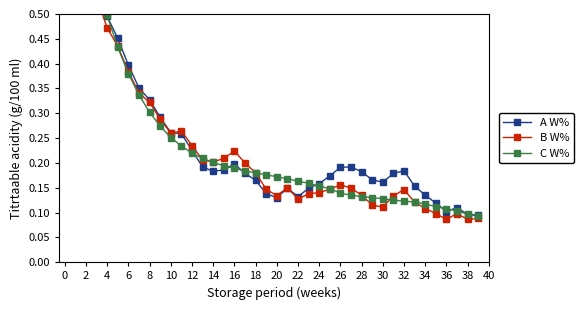

Is the value of A W% at 8 greater than the value of B W% at 2?

No